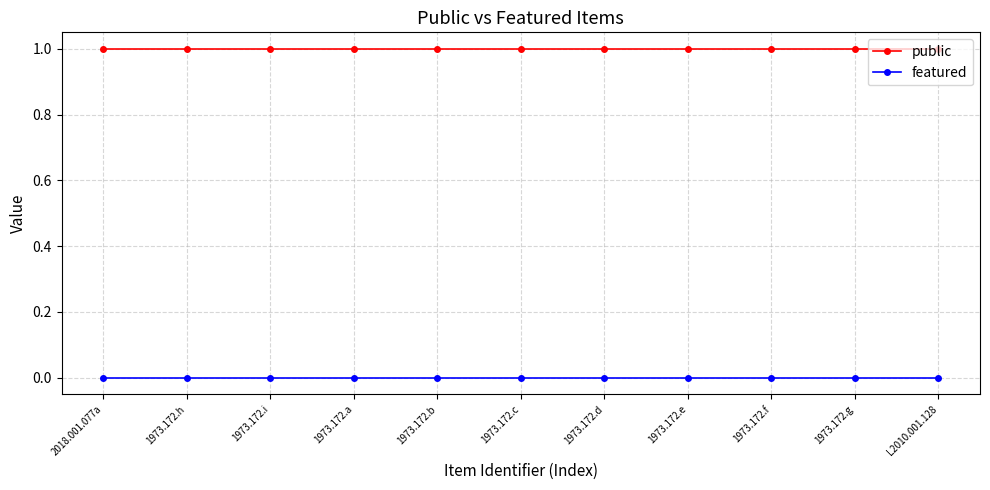

How many categories are shown in the chart?

11